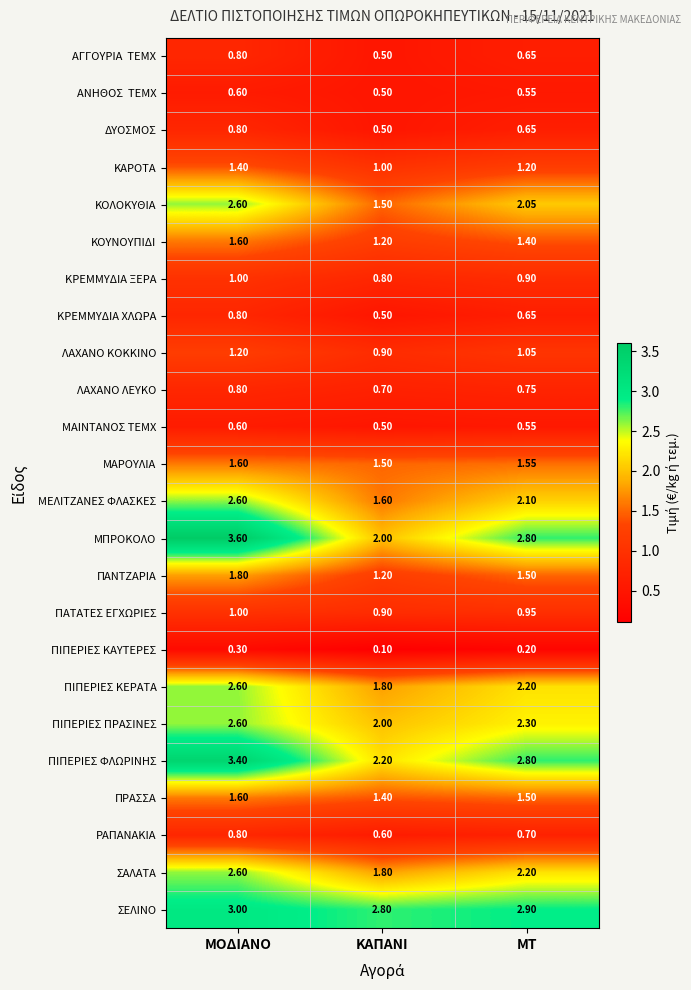

Which category has the highest value across all series?

ΜΟΔΙΑΝΟ